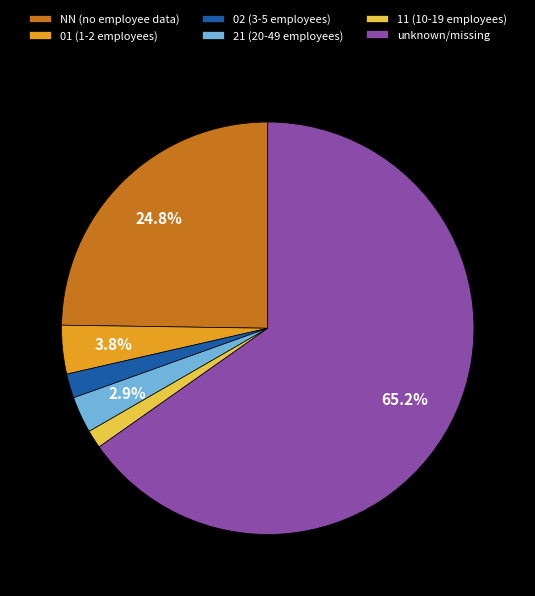

What is the largest slice in the pie chart?

unknown/missing